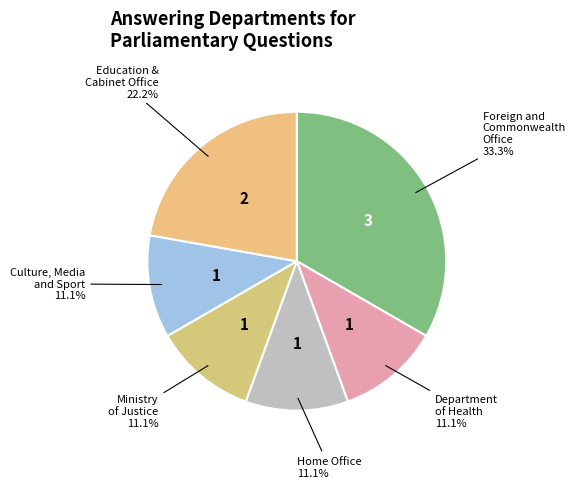

How many slices are in this pie chart?

6